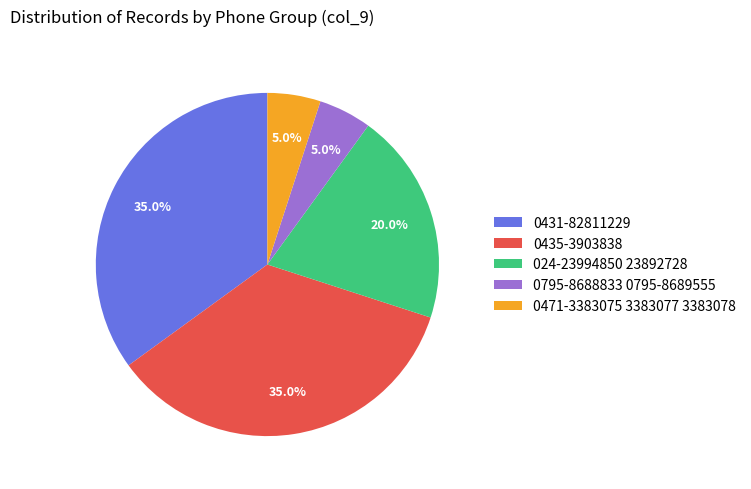

To the nearest percent, what percentage of the pie is 0471-3383075 3383077 3383078?

5%